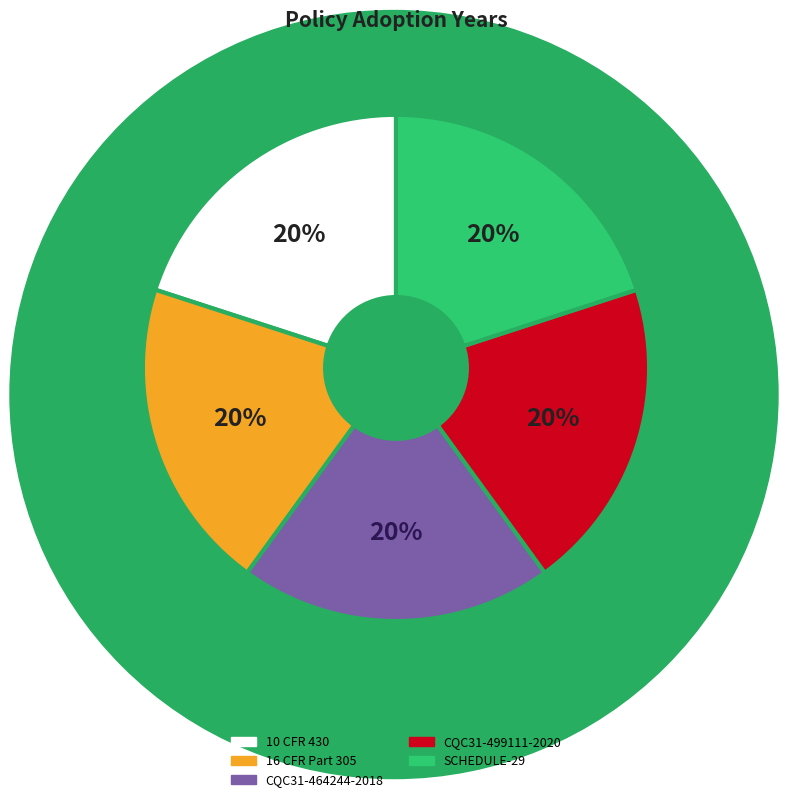

To the nearest percent, what is the combined percentage of 10 CFR 430 and CQC31-464244-2018?

40%